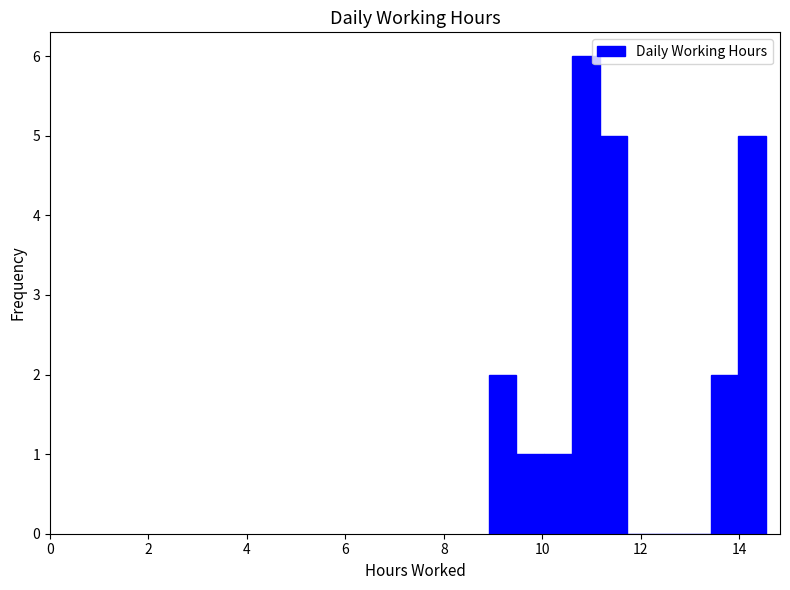

Read against the x-axis, roughly where is the centre of the tallest bar?

10.8